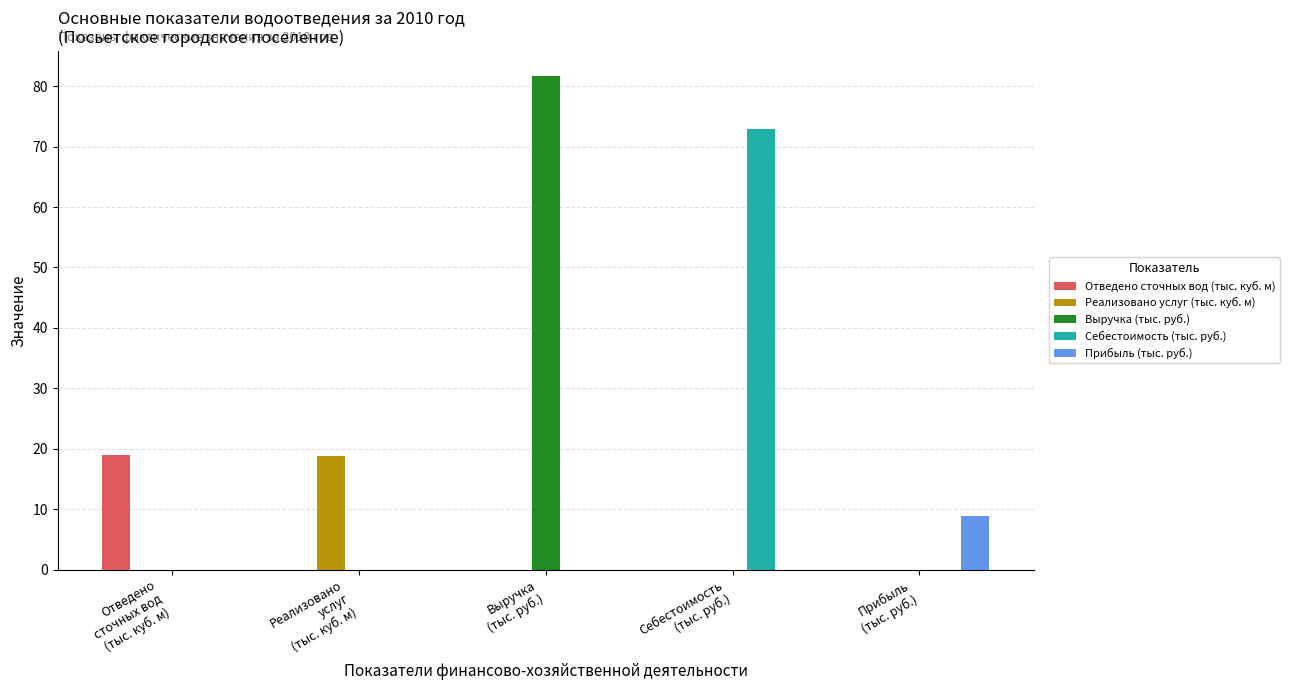

What is the maximum value for Себестоимость (тыс. руб.)?

72.9